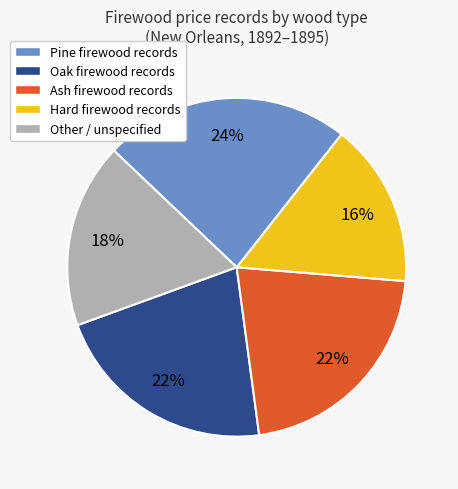

Which category has the smallest portion of the pie?

Ash